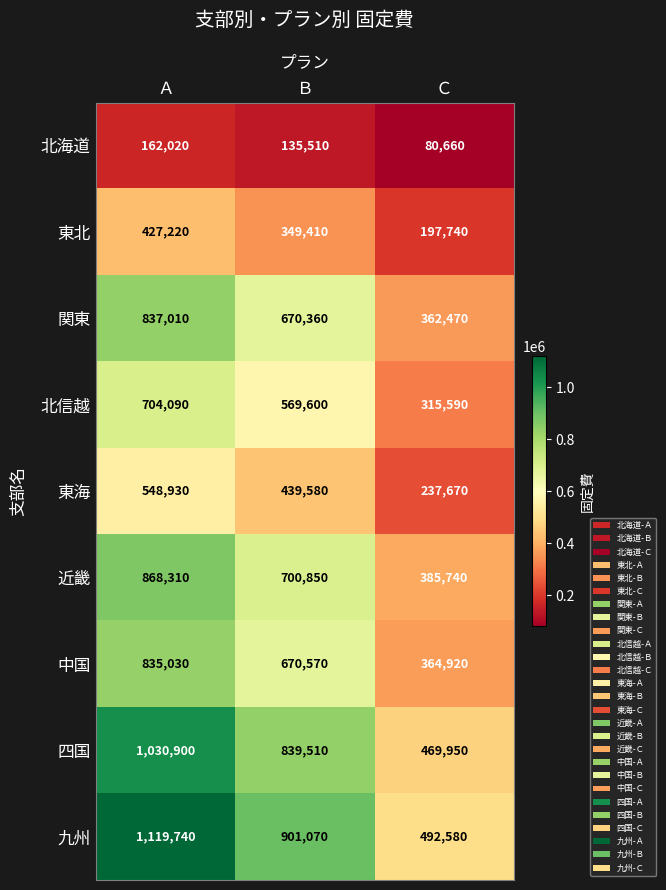

At which label does 東海 first exceed 439580?

Ａ